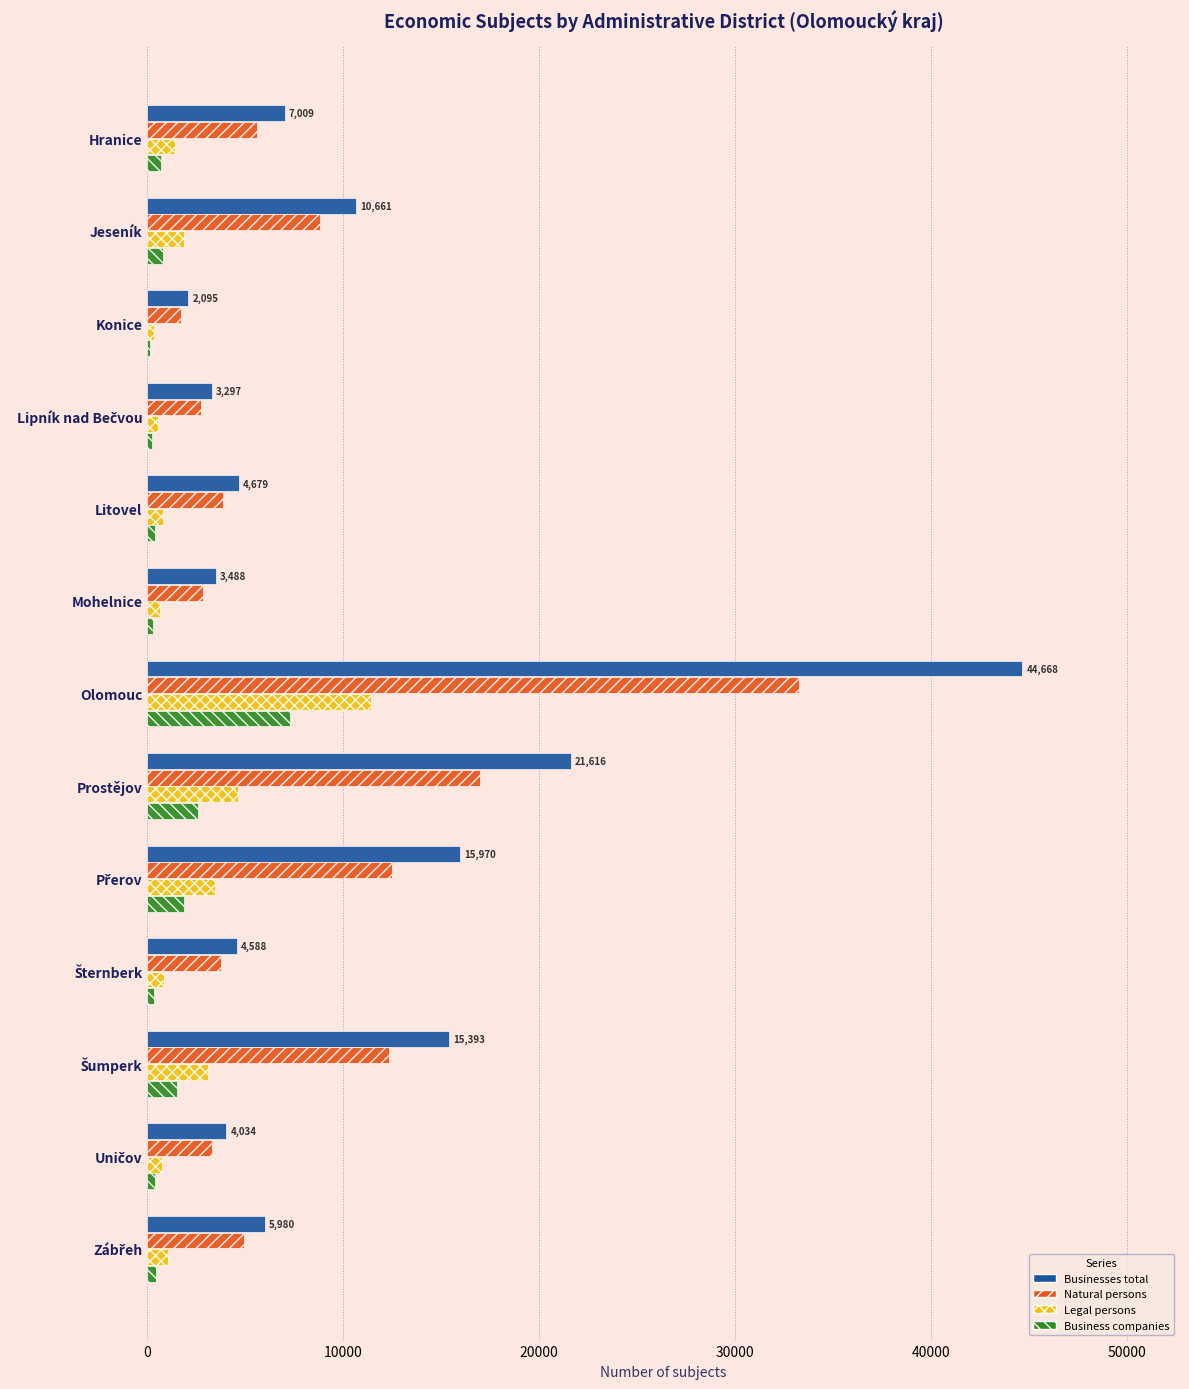

At which category is the sum across all series the highest?

Olomouc